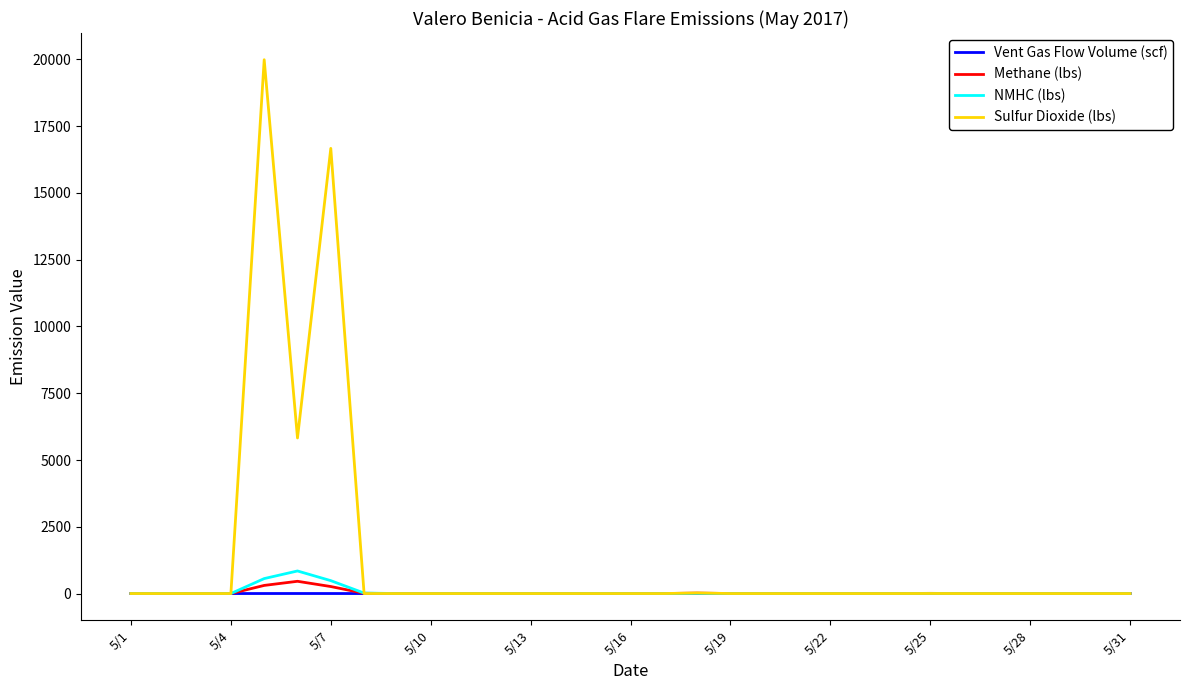

What is the maximum value shown in the chart?

19989.8